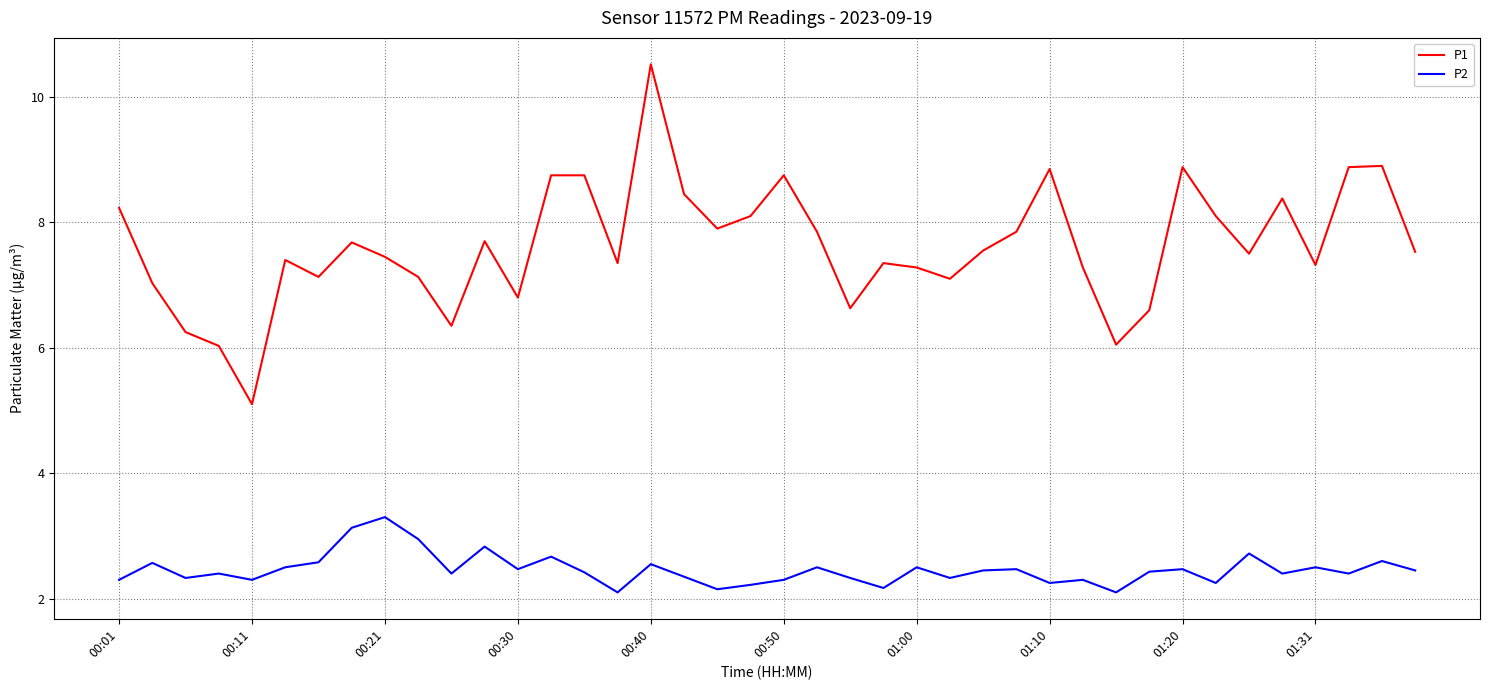

What is the maximum value shown in the chart?

10.5